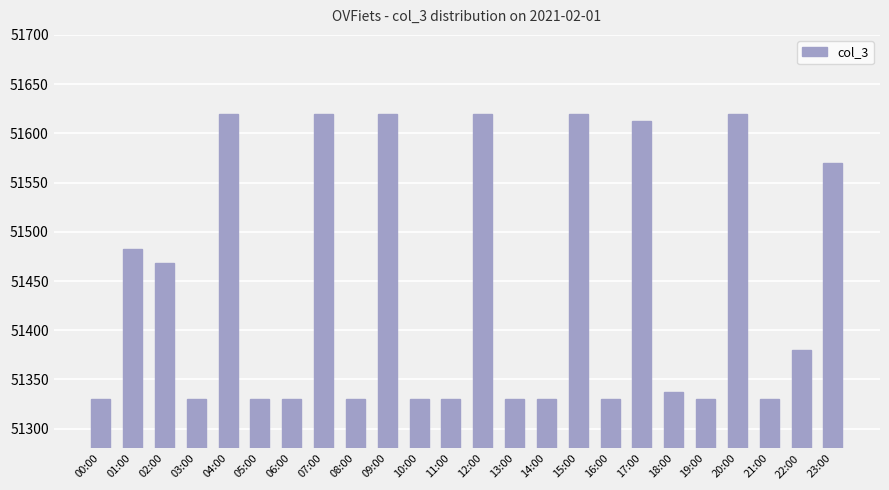

Where does the data first go above 51337?

01:00